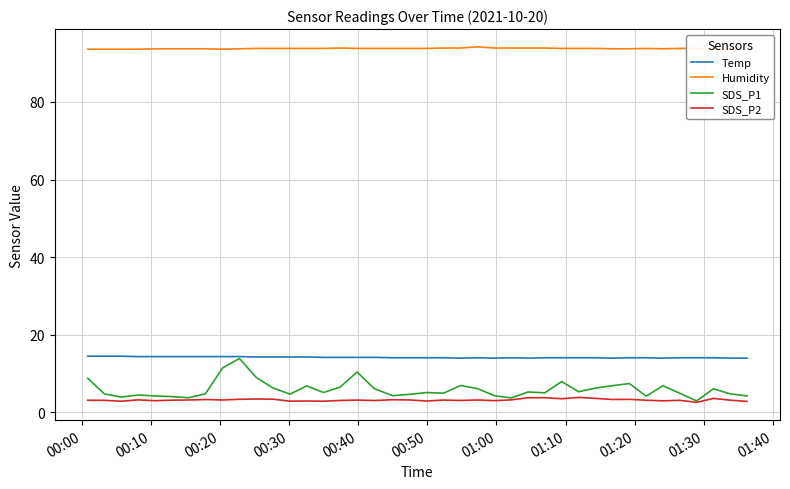

What is the sum of all SDS_P1 values?

238.2